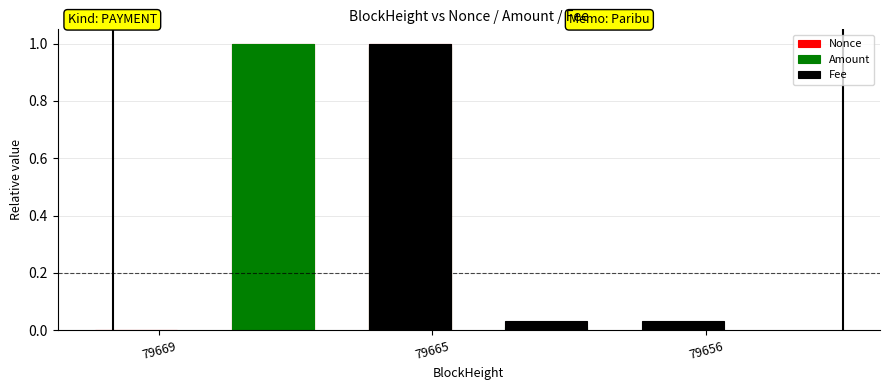

What is the difference between the highest and lowest values at 79665?

1.0